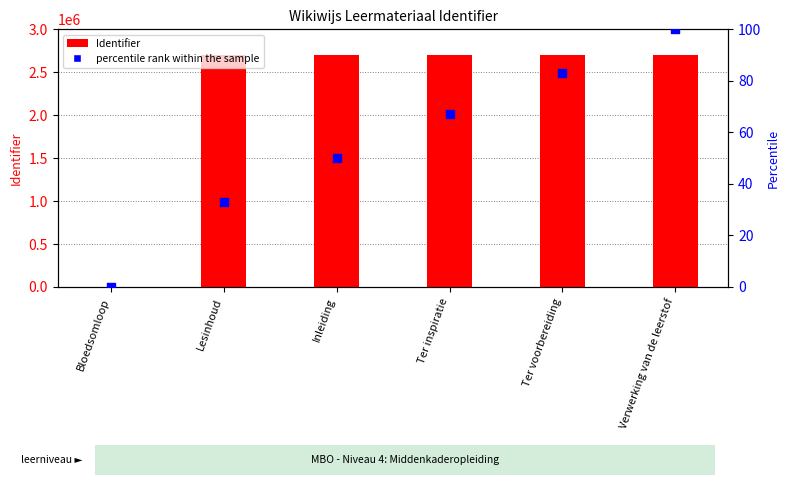

At which category is the sum across all series the highest?

Verwerking van de leerstof